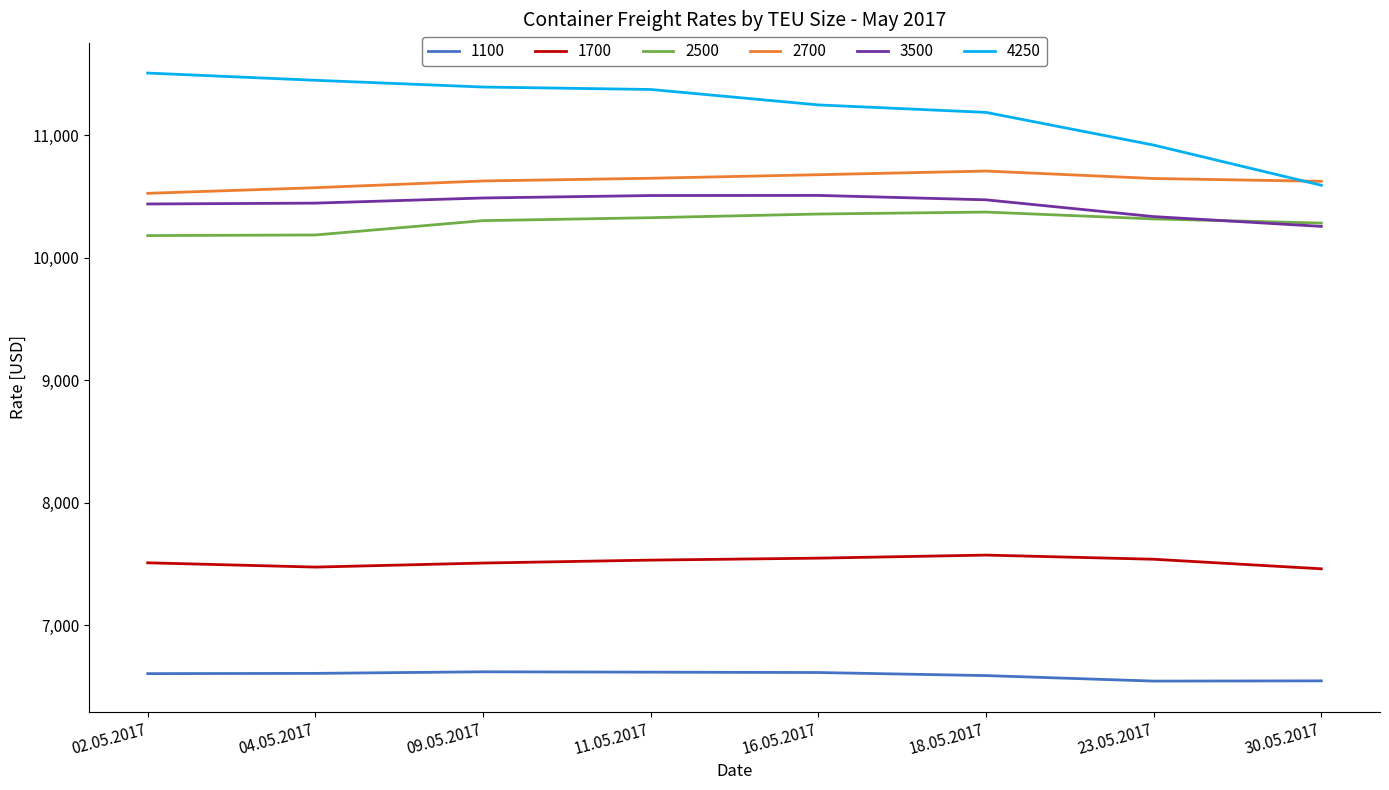

The 1700 series shows 3555 at 02.05.2017. True or false?

False